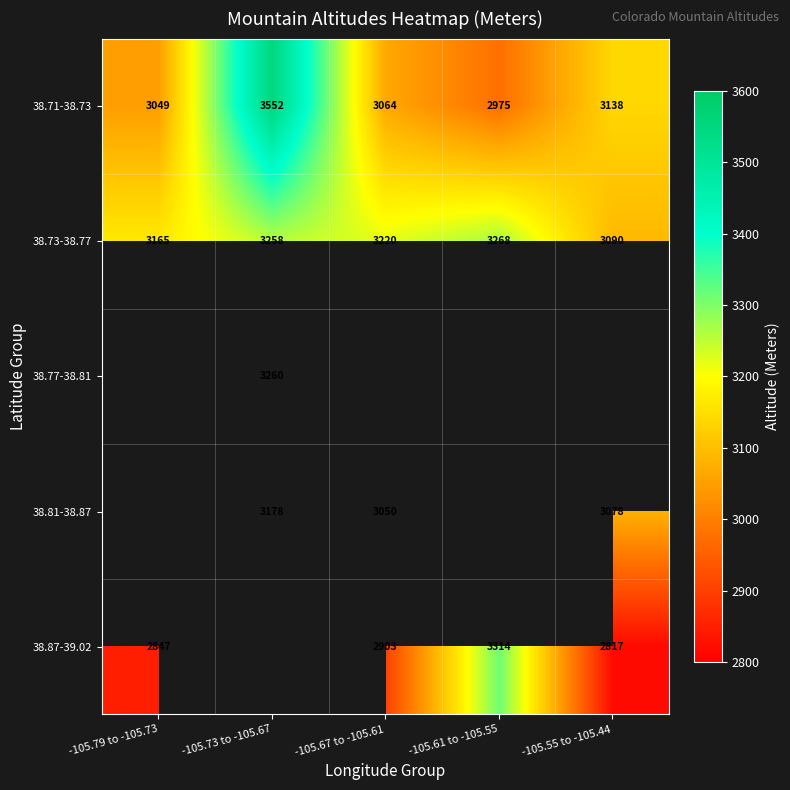

How many values in the 38.71-38.73 series are below 3064?

2